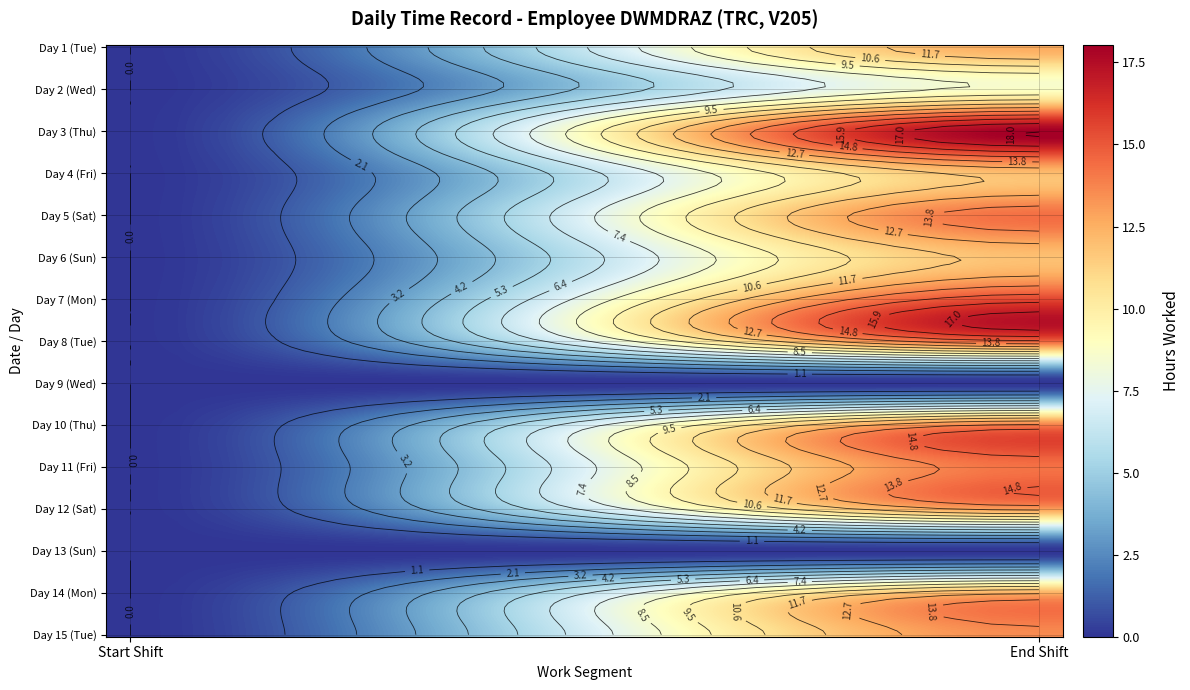

The value of Day 1 (Tue) at 1 is 12.6. True or false?

True